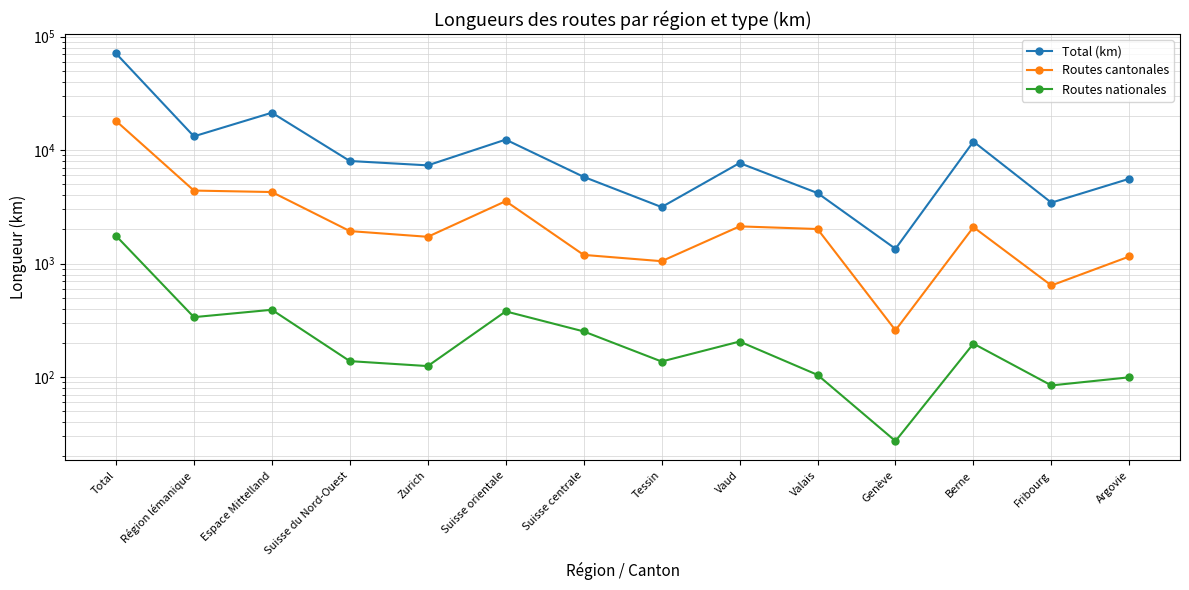

True or false: Routes cantonales and Total (km) cross at least once.

False